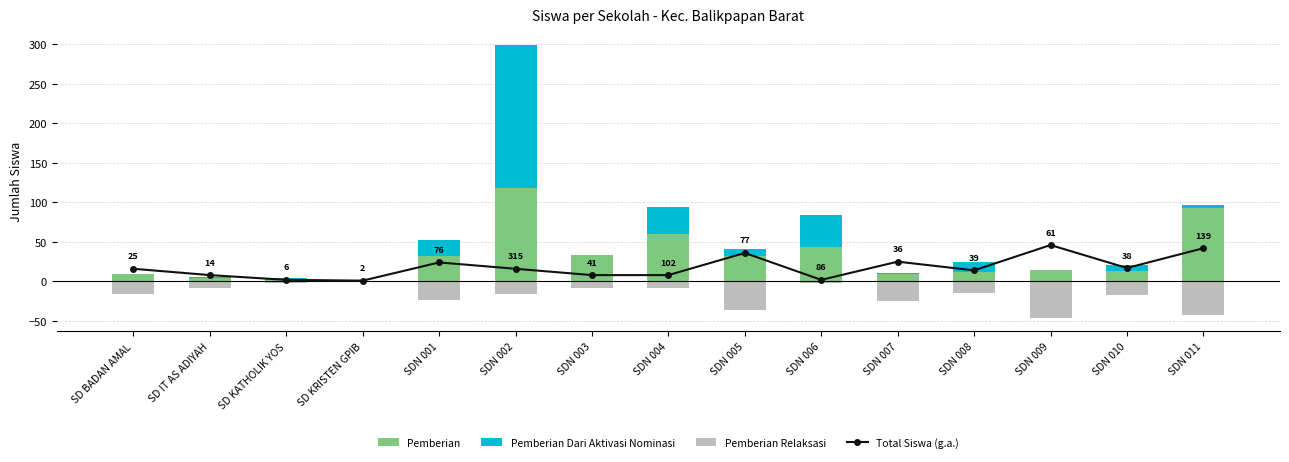

At which category is the sum across all series the highest?

SDN 002